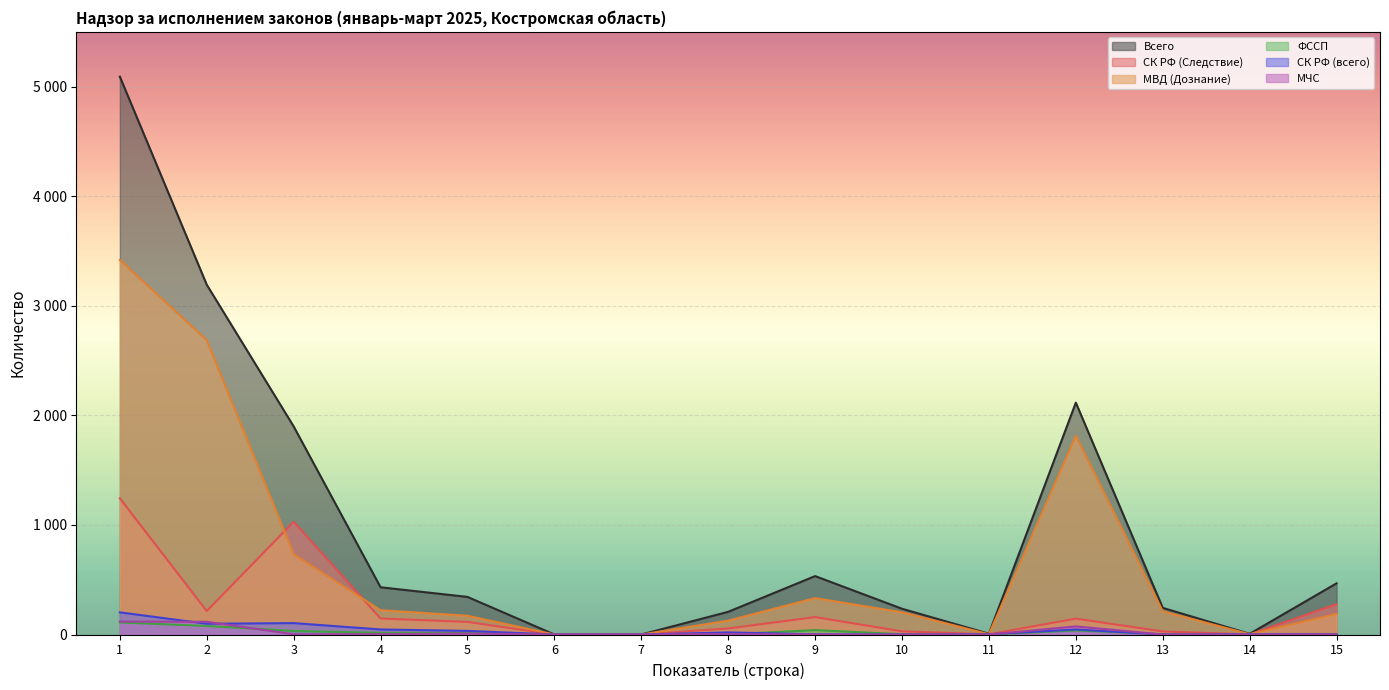

The МВД (Дознание) series shows 1814 at 12. True or false?

True